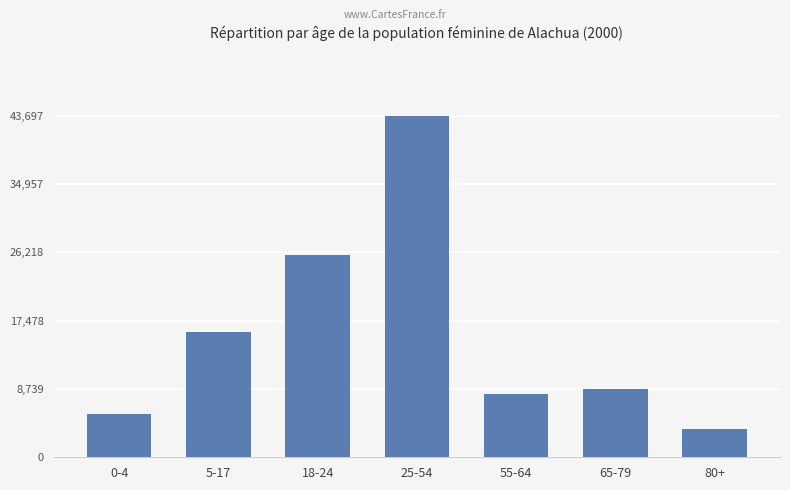

Reading left to right, transcribe all the data shown in this chart.

5475	15989	25938	43697	8128	8676	3647